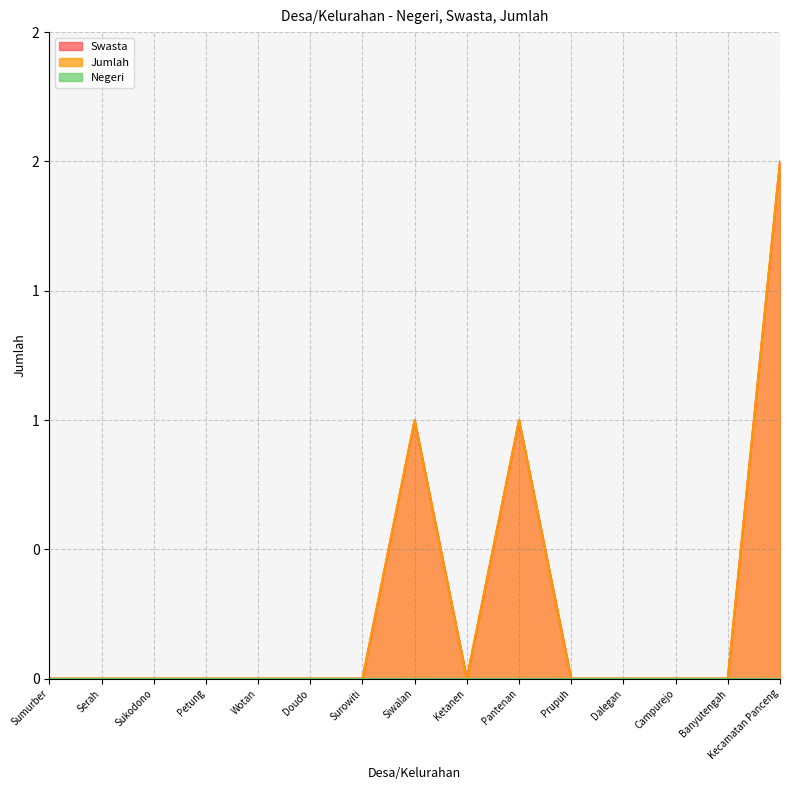

Does the chart display data point markers on the line(s)?

No